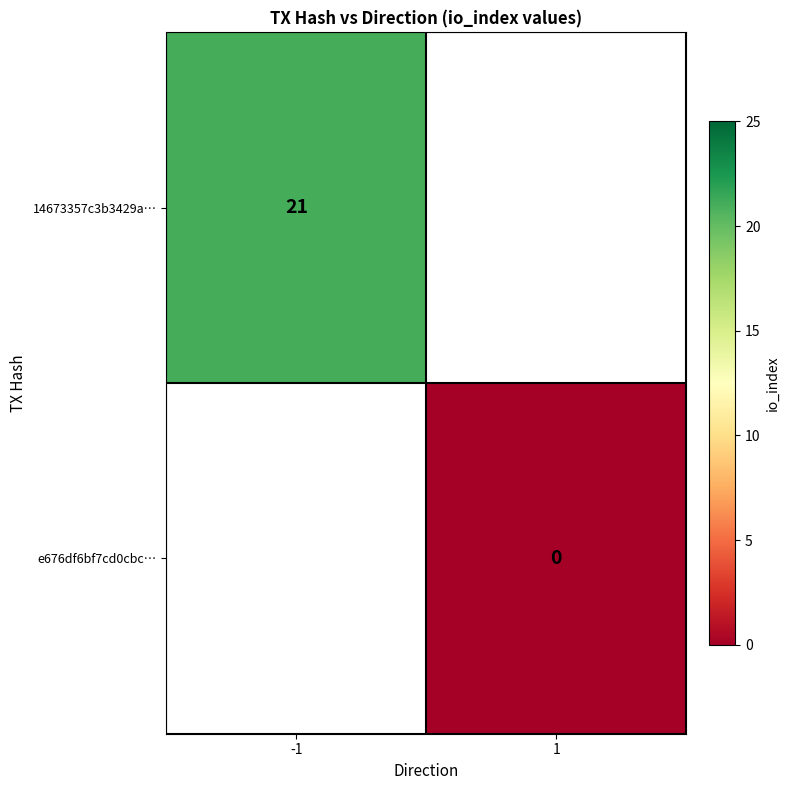

The value of 14673357c3b3429a… at -1 is 13. True or false?

False